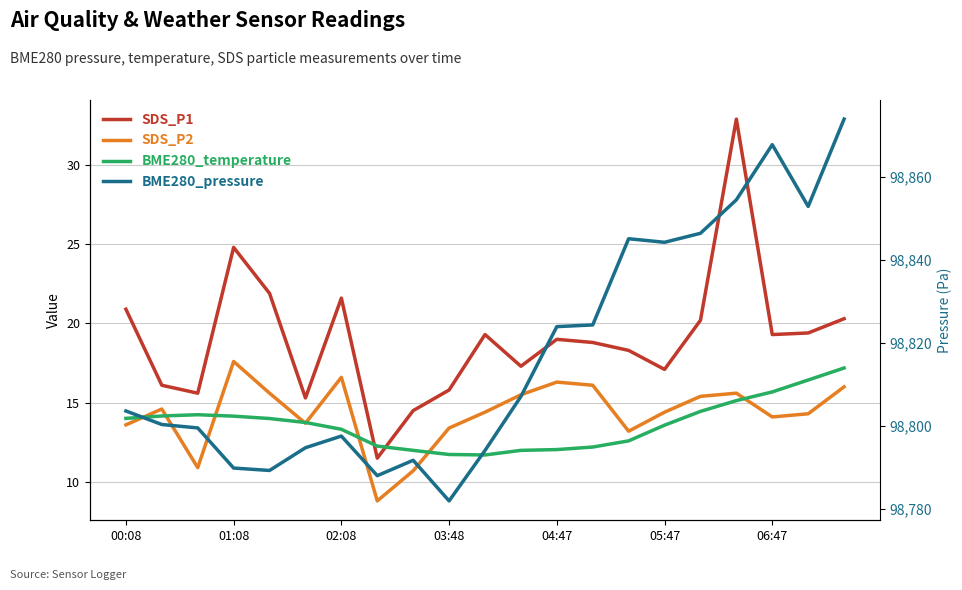

Is this an area chart (filled region under the line)?

No